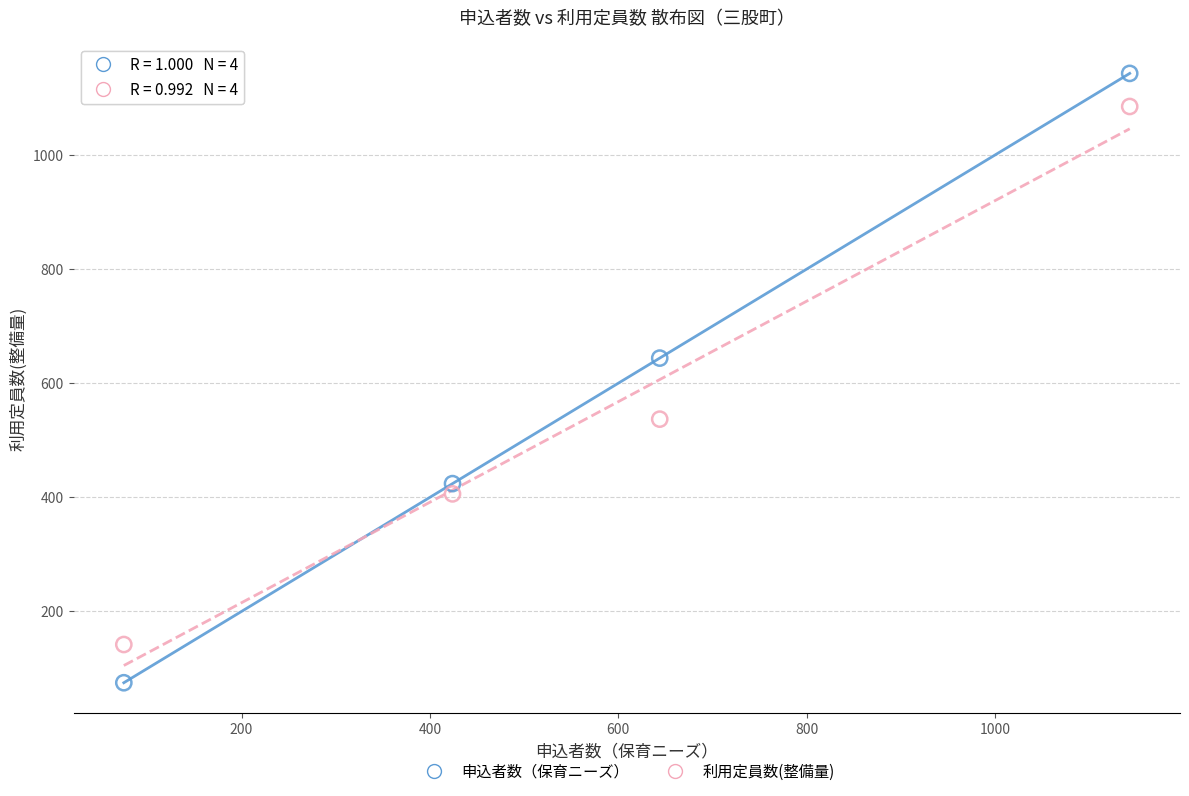

Which series reaches the maximum Y coordinate?

申込者数（保育ニーズ）